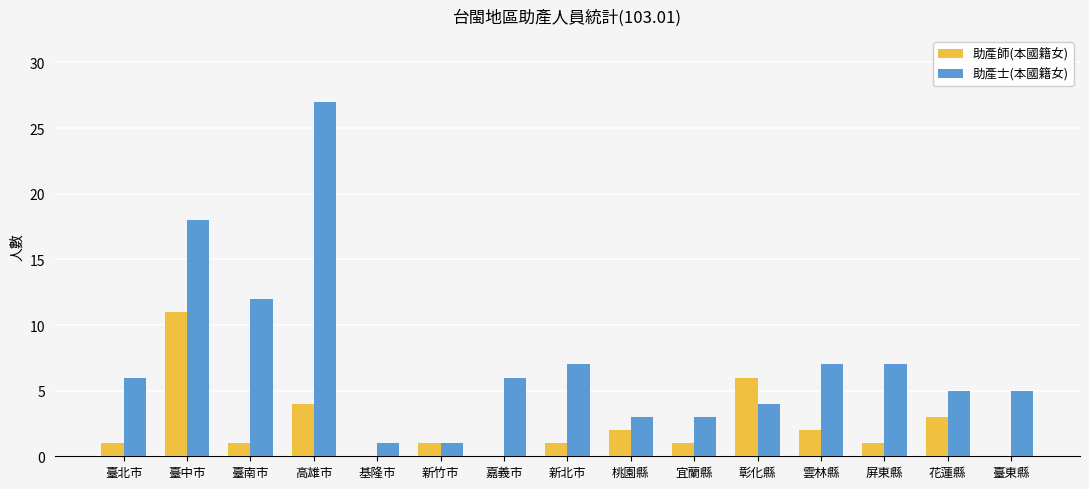

Where is 助產士(本國籍女) nearest to the value 14?

臺南市